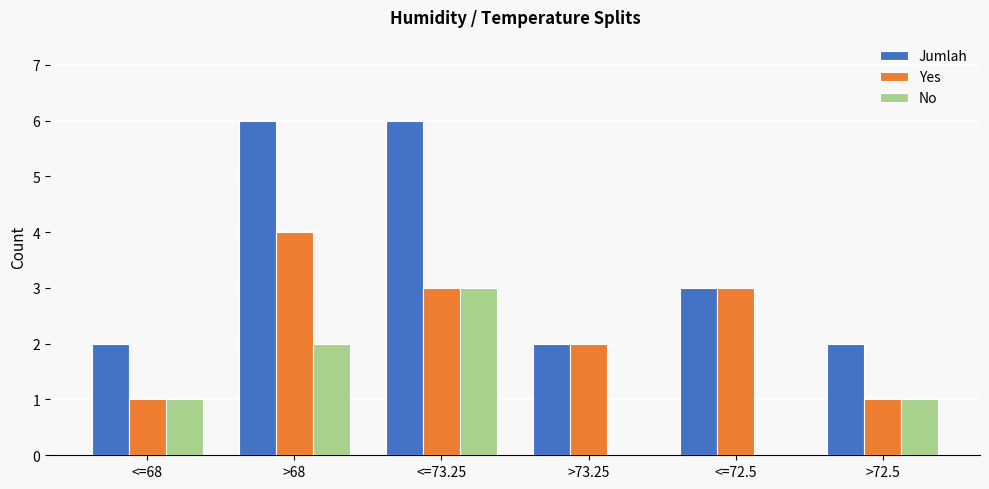

True or false: Yes has a value of 1 at >72.5.

True